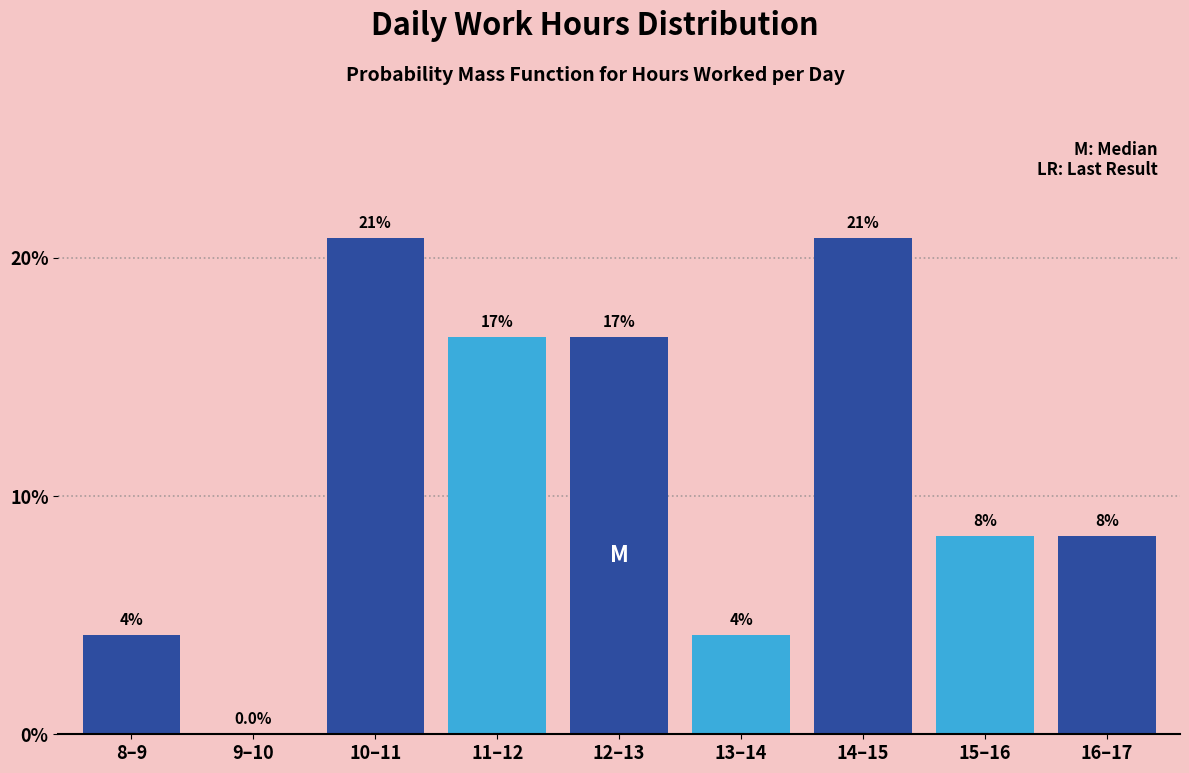

Are the bars horizontal?

No